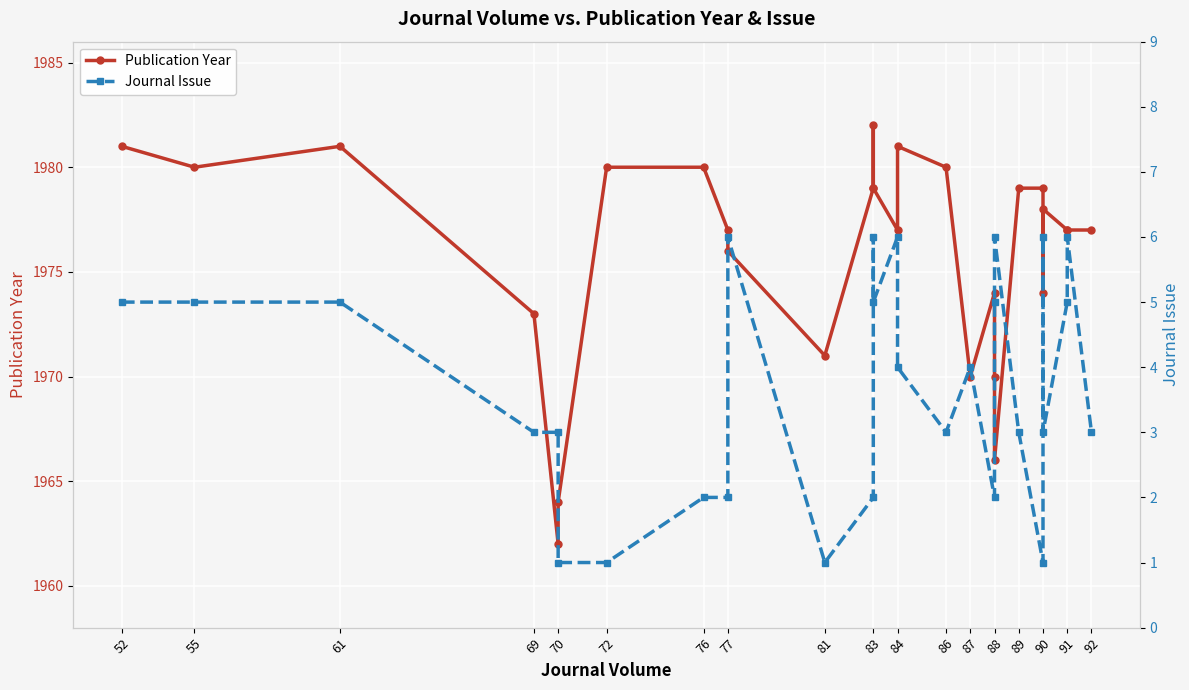

True or false: Publication Year has more than 0 points higher than both neighbors.

True